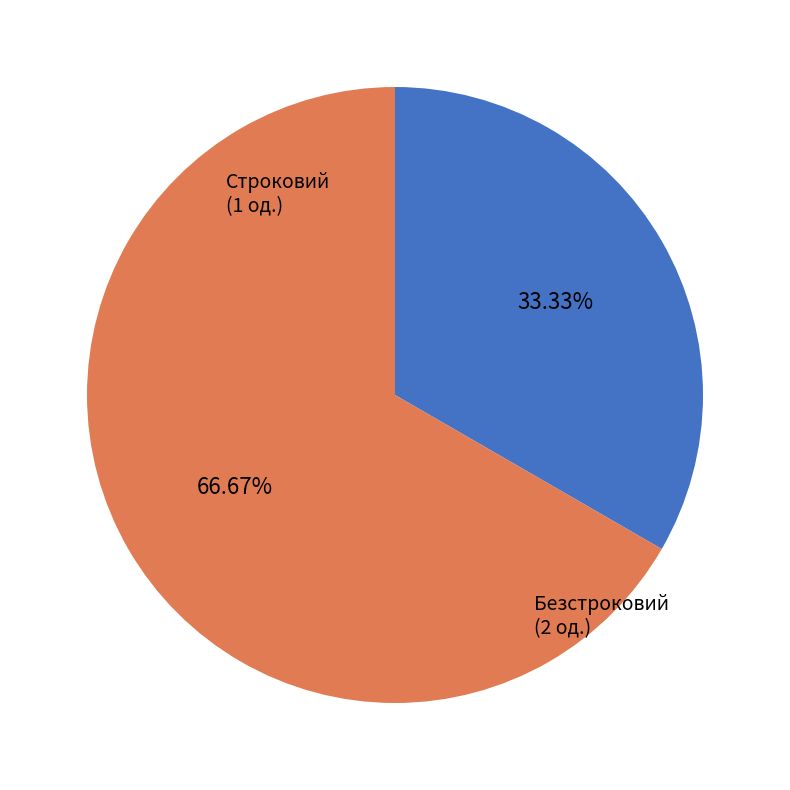

Is there any slice that represents more than half of the pie?

Yes